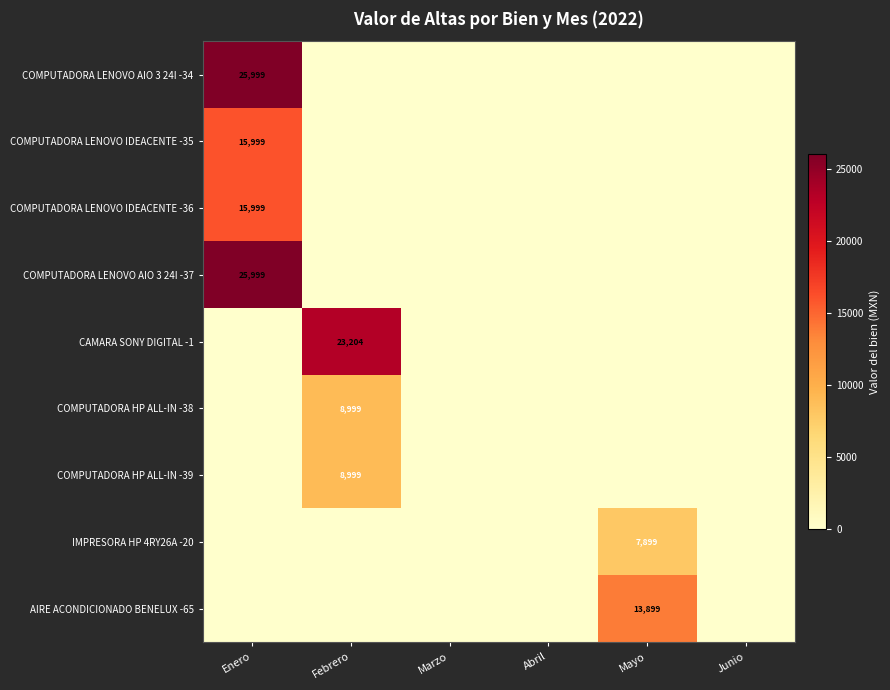

Between Marzo and Abril, which is larger?

Marzo